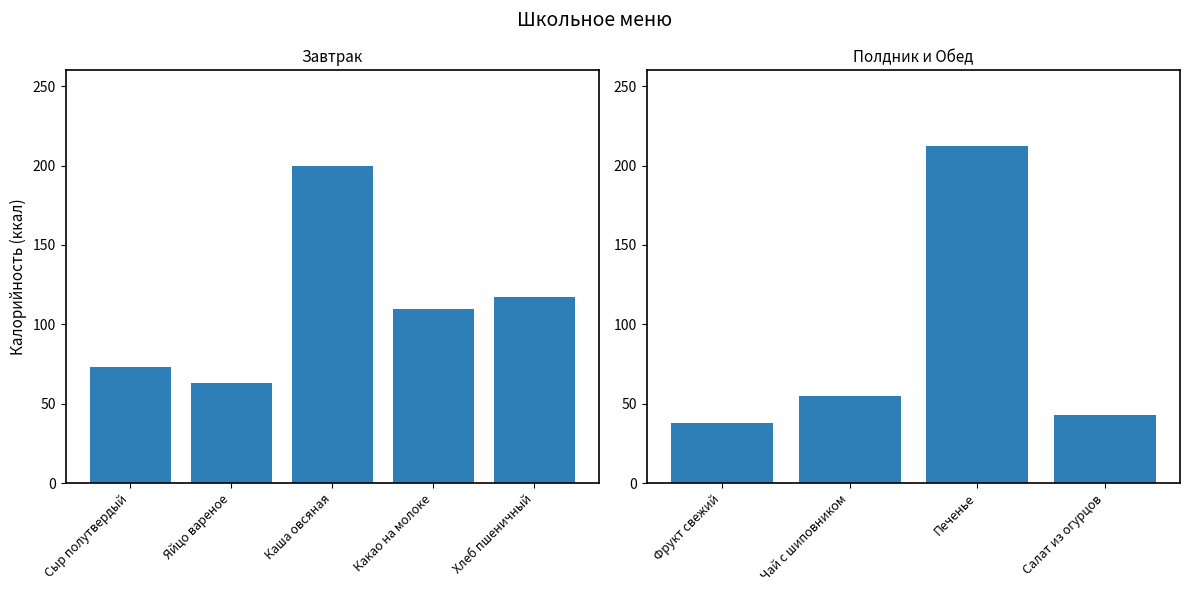

What is the difference between the maximum and second lowest values?

169.4